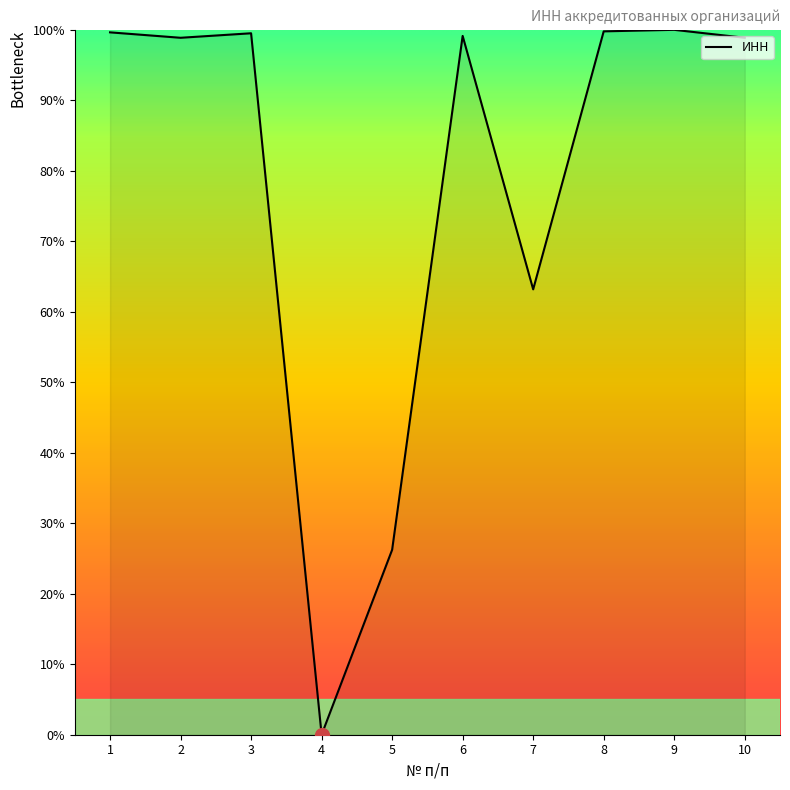

How many distinct data groups are displayed?

1